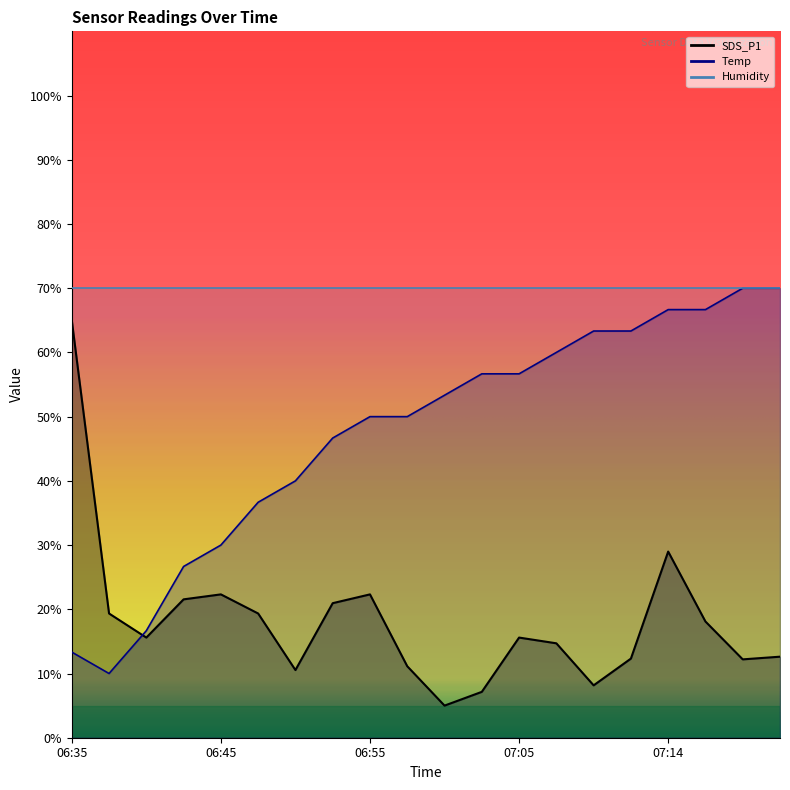

Which category has the lowest value in the Temp series?

06:38